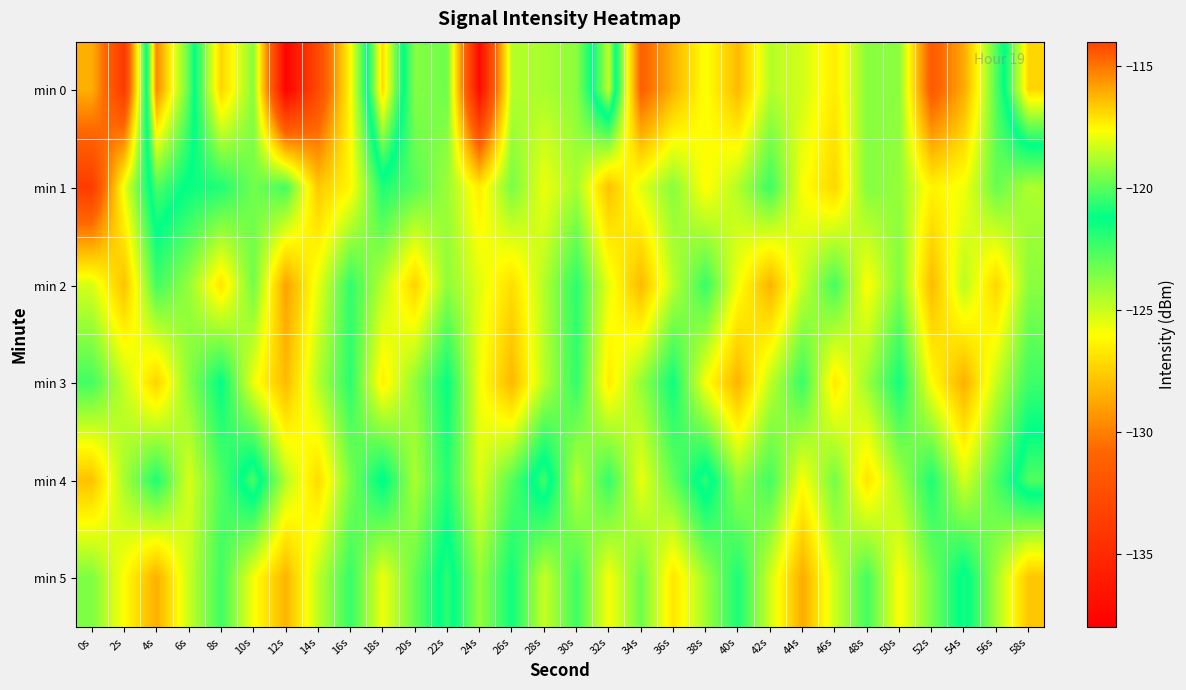

Rank the series by their maximum value, from highest to lowest.

min 0, min 4, min 1, min 5, min 3, min 2